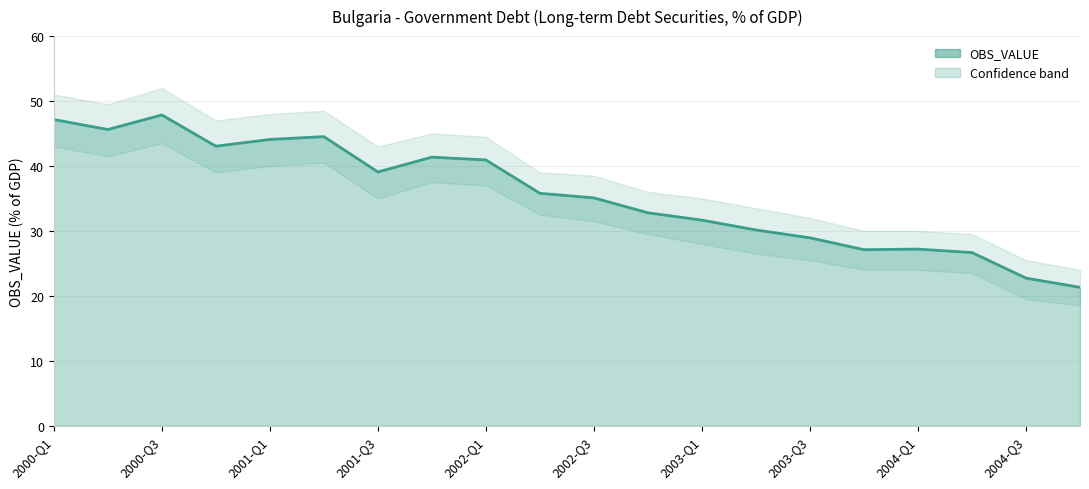

What is the change in value from 2003-Q3 to 2004-Q1?

-1.7